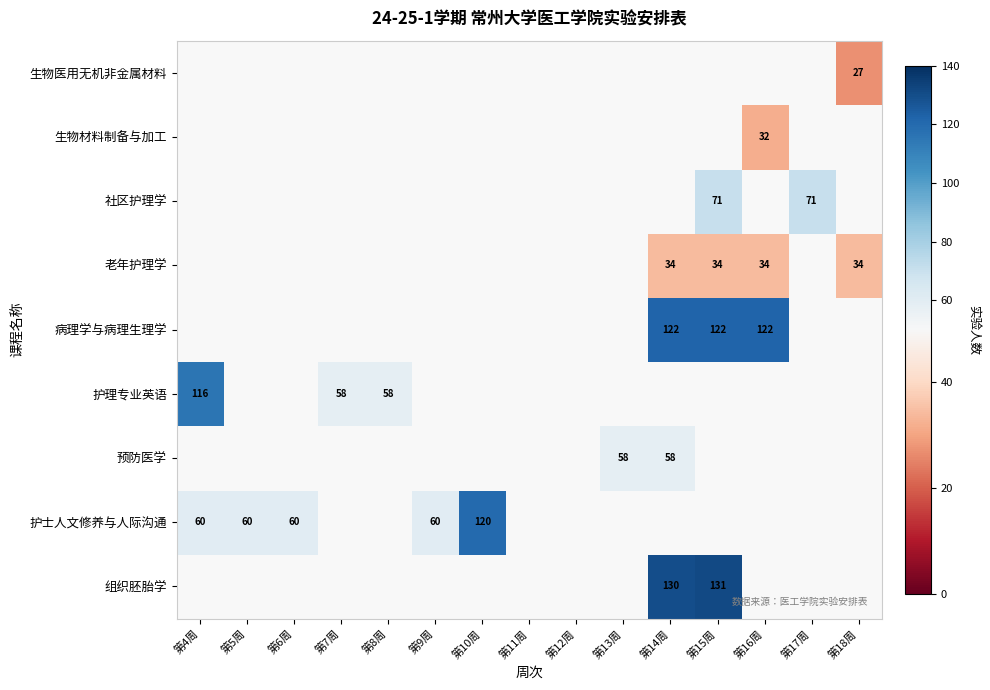

Is the value of 护士人文修养与人际沟通 at 第4周 greater than the value of 预防医学 at 第13周?

Yes